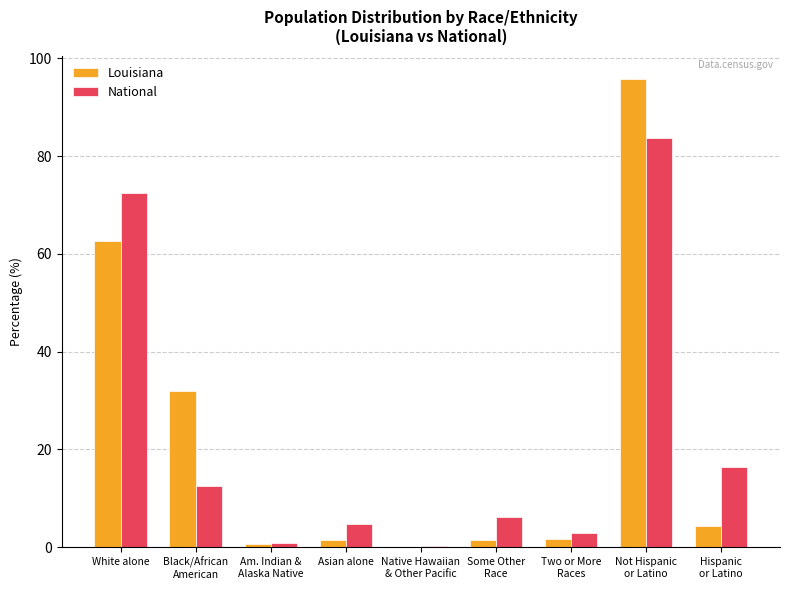

What is the total value across all series at Native Hawaiian
& Other Pacific?

0.2